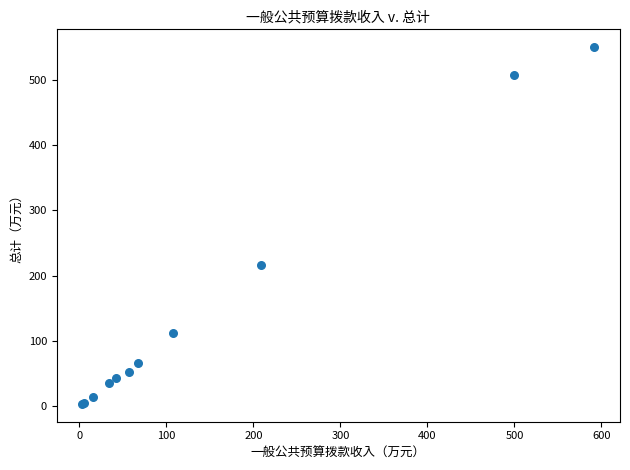

What Y value in the scatter plot is closest to 276?

215.5